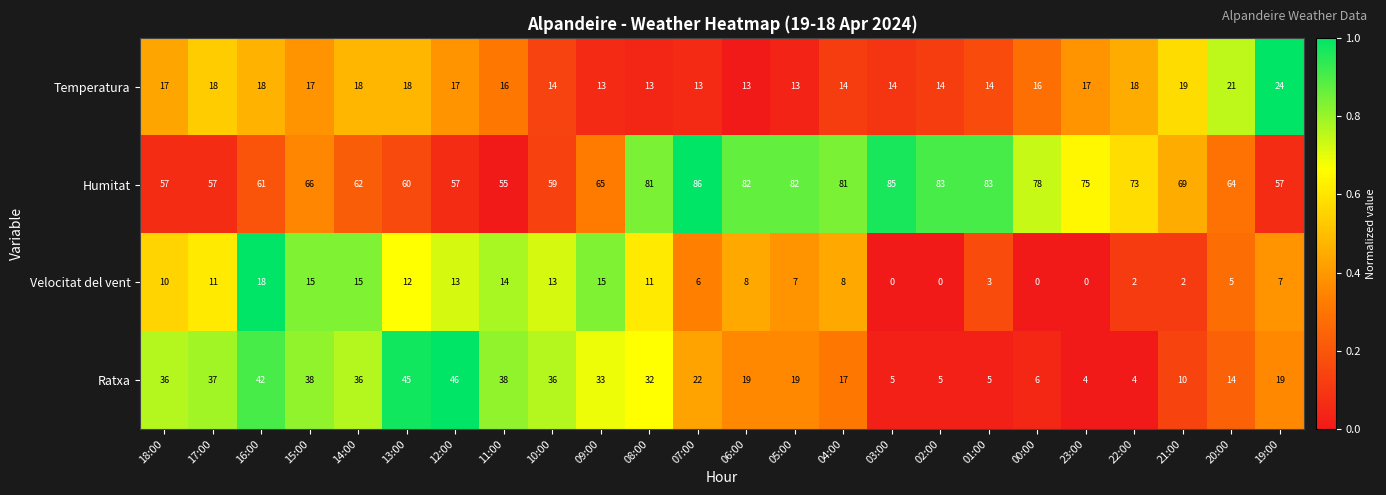

At how many categories does at least one series exceed 0?

24